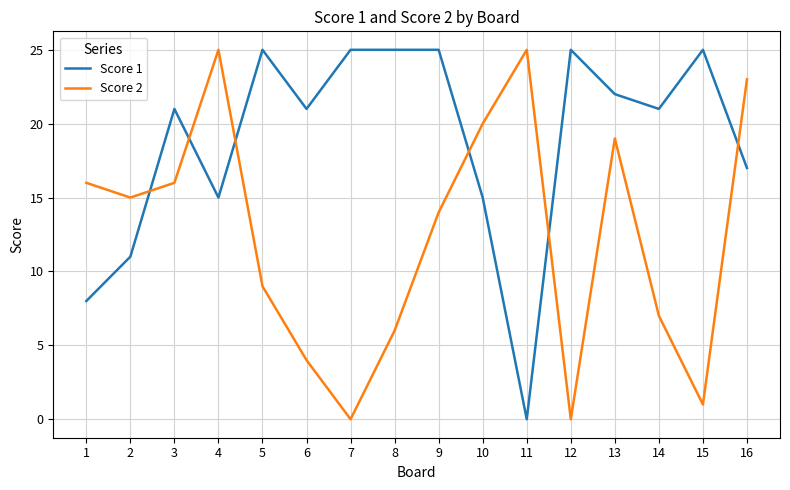

Reading right to left, extract all data points from this chart.

Score 1: 16=17	15=25	14=21	13=22	12=25	11=0	10=15	9=25	8=25	7=25	6=21	5=25	4=15	3=21	2=11	1=8
Score 2: 16=23	15=1	14=7	13=19	12=0	11=25	10=20	9=14	8=6	7=0	6=4	5=9	4=25	3=16	2=15	1=16